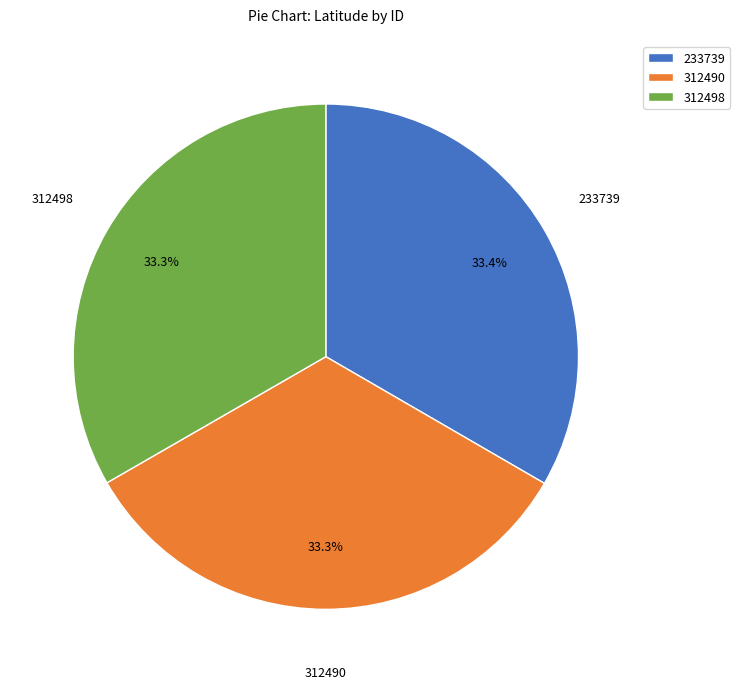

Is it true that 312490 is 22% of the pie?

False